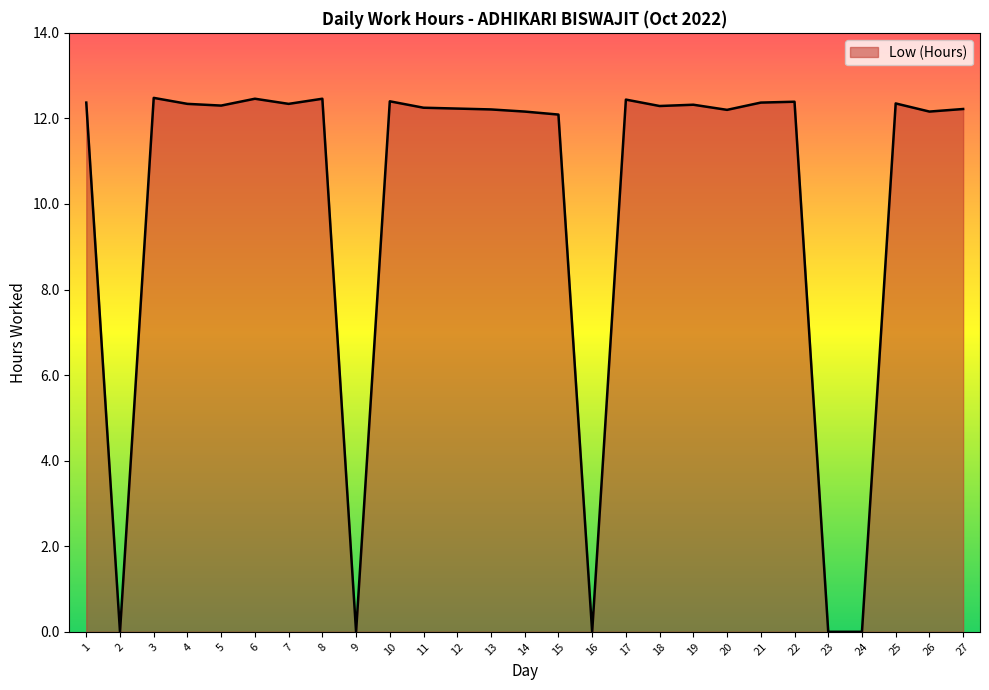

What is the difference between the maximum and minimum values?

12.5